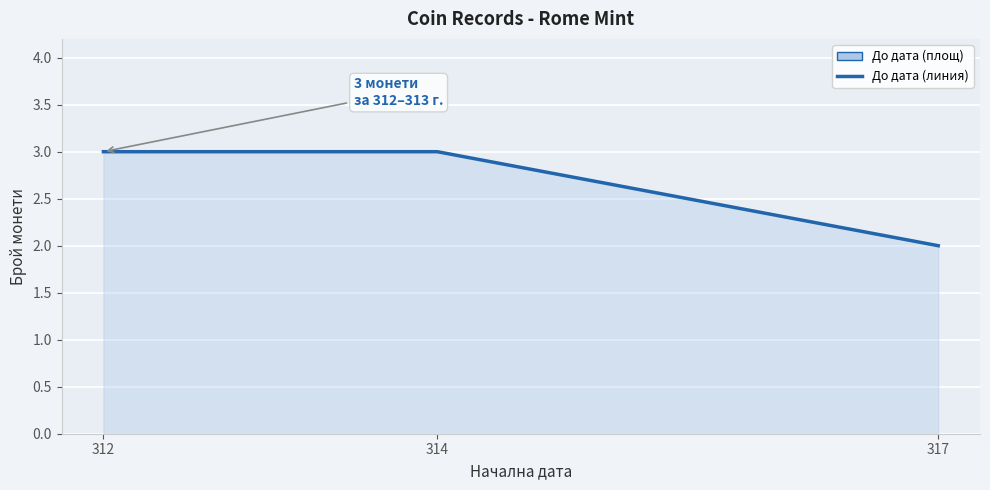

Which label corresponds to the smallest value in the chart?

317